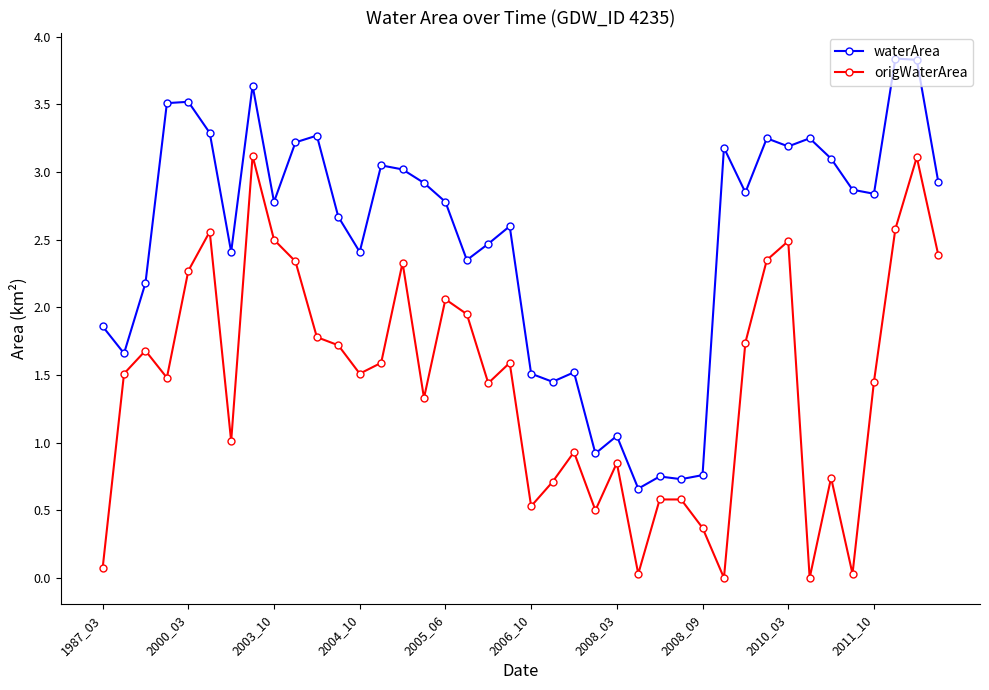

Rank the series by their maximum value, from highest to lowest.

waterArea, origWaterArea